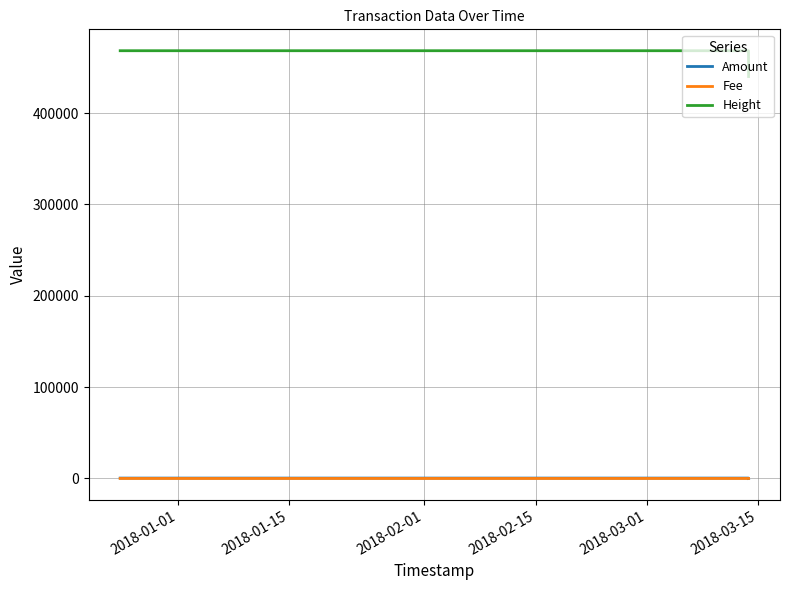

What is the maximum value shown in the chart?

468173